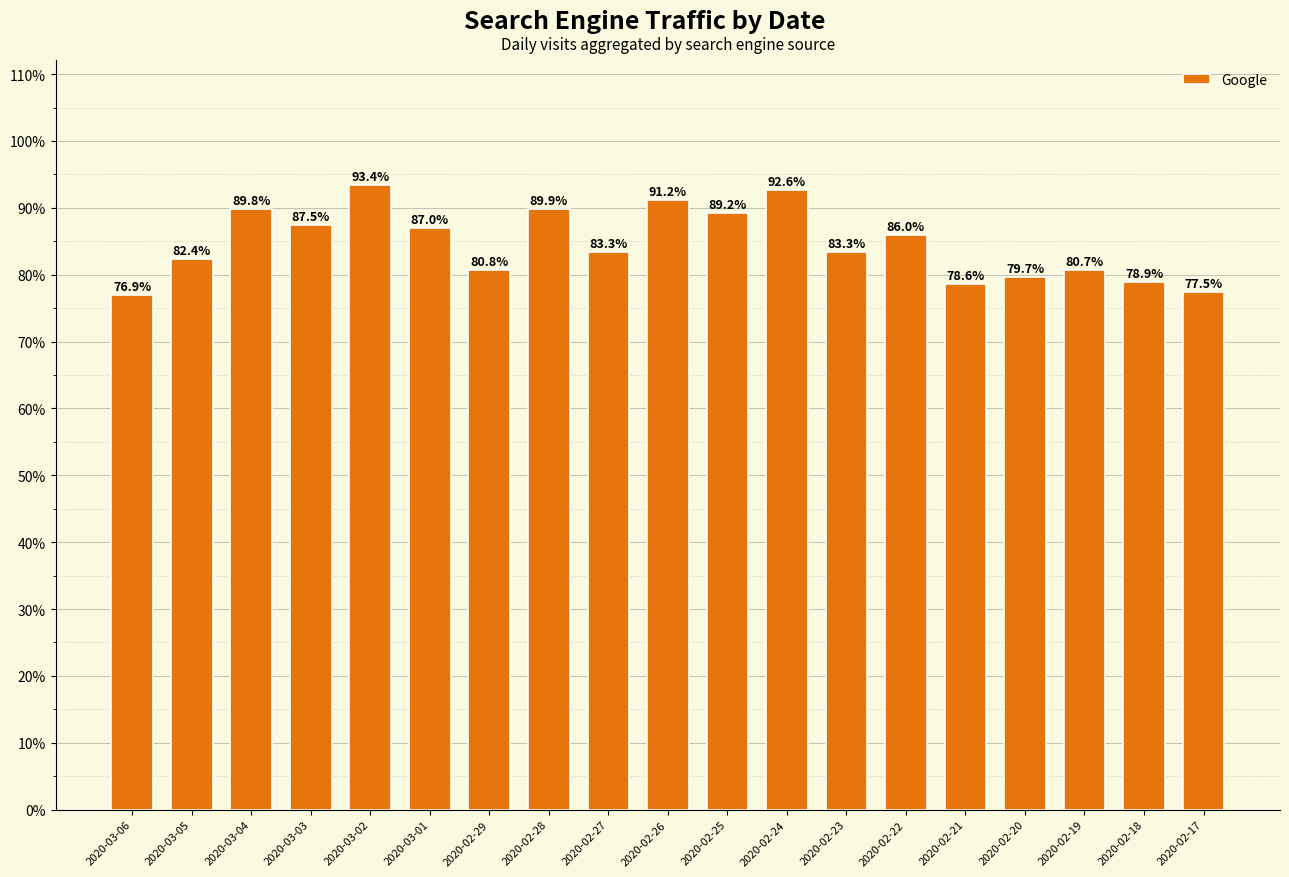

Reading left to right, transcribe all the data shown in this chart.

76.9	82.4	89.8	87.5	93.4	87.0	80.8	89.9	83.3	91.2	89.2	92.6	83.3	86.0	78.6	79.7	80.7	78.9	77.5